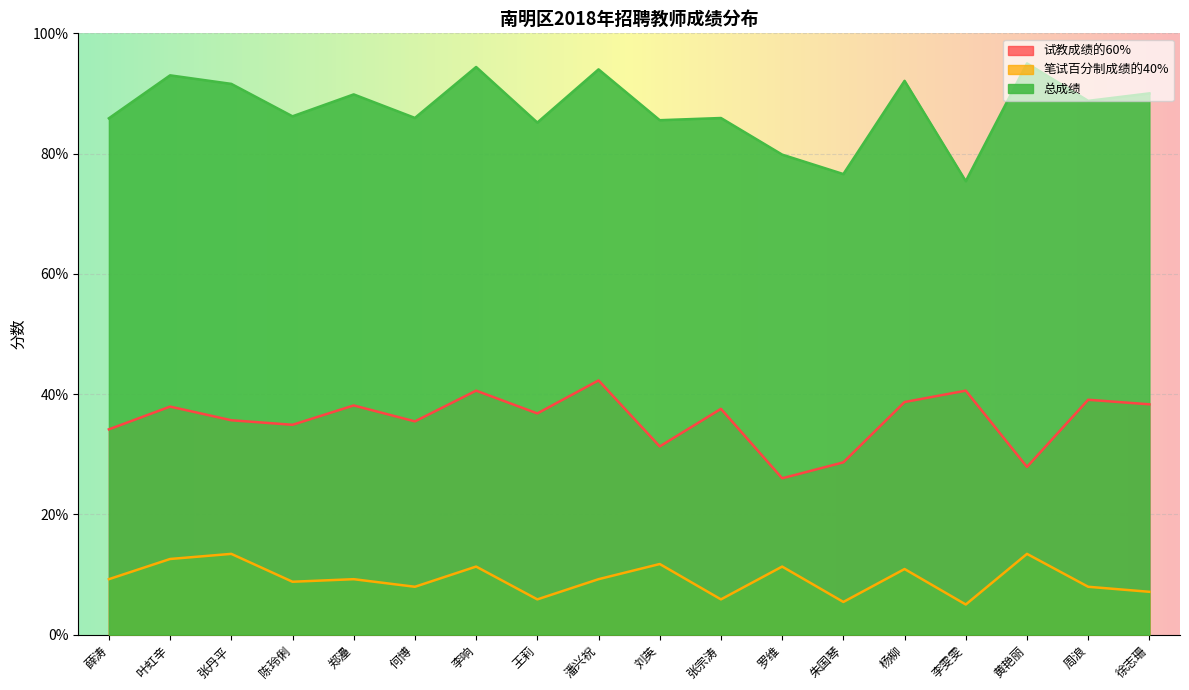

Reading left to right, transcribe all the data shown in this chart.

试教成绩的60%: 薛涛=34.1	叶虹辛=37.9	张丹平=35.6	陈玲俐=34.9	郑灅=38.1	何博=35.5	李响=40.6	王莉=36.8	潘兴祝=42.3	刘英=31.3	张宗涛=37.5	罗维=26.0	朱国琴=28.6	杨柳=38.7	李雯雯=40.6	黄艳丽=27.9	周浪=39.1	徐志珊=38.3
笔试百分制成绩的40%: 薛涛=9.2	叶虹辛=12.6	张丹平=13.4	陈玲俐=8.8	郑灅=9.2	何博=7.9	李响=11.3	王莉=5.9	潘兴祝=9.2	刘英=11.7	张宗涛=5.9	罗维=11.3	朱国琴=5.4	杨柳=10.9	李雯雯=5.0	黄艳丽=13.4	周浪=7.9	徐志珊=7.1
总成绩: 薛涛=85.9	叶虹辛=93.0	张丹平=91.6	陈玲俐=86.2	郑灅=89.8	何博=85.9	李响=94.4	王莉=85.2	潘兴祝=94.0	刘英=85.6	张宗涛=85.9	罗维=79.8	朱国琴=76.6	杨柳=92.1	李雯雯=75.4	黄艳丽=95.0	周浪=88.8	徐志珊=90.0